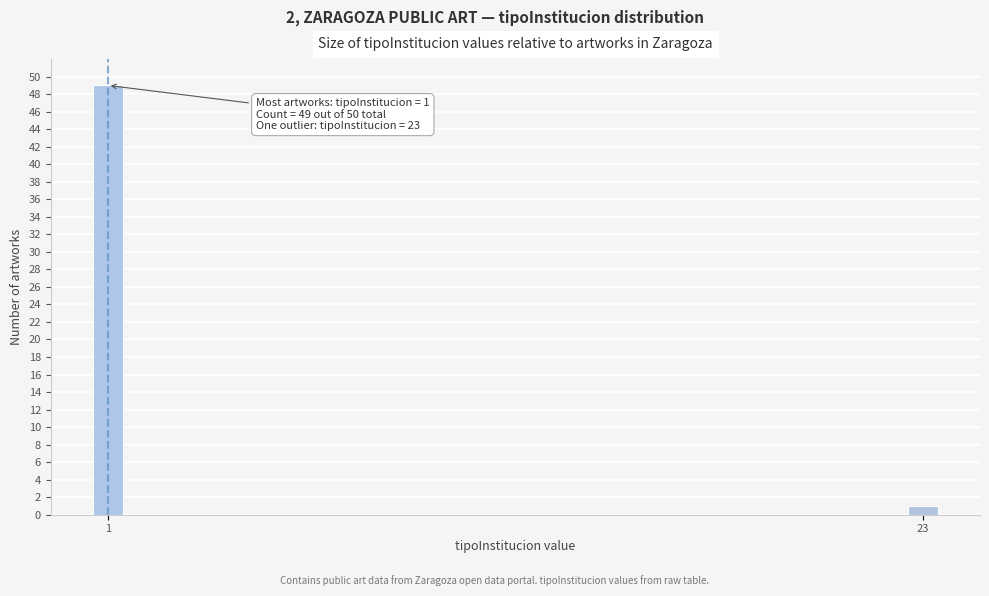

Reading left to right, transcribe all the data shown in this chart.

1=49	23=1